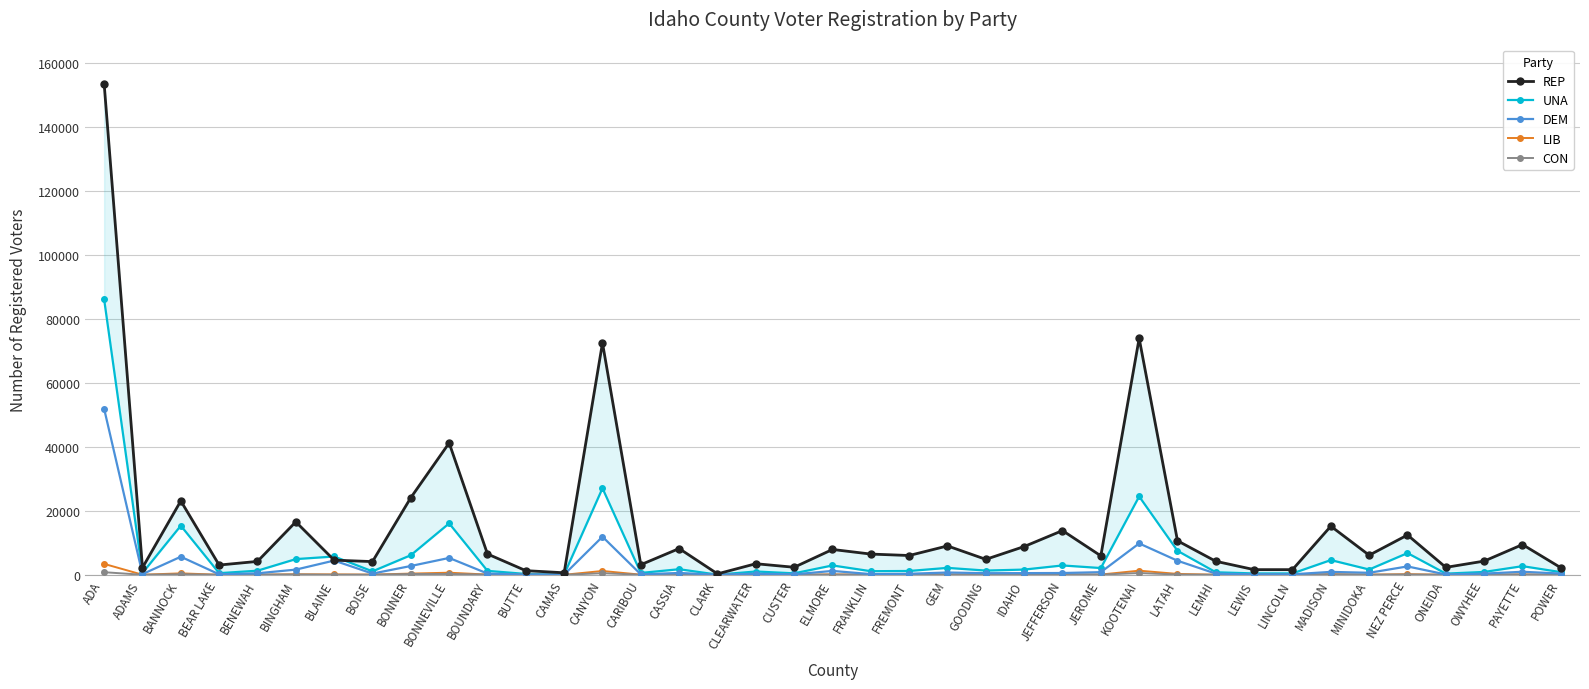

Reading right to left, transcribe all the data shown in this chart.

REP: 2207	9457	4286	2319	12449	6129	15207	1611	1612	4220	10645	73977	5928	13832	8840	4830	9032	6033	6483	7926	2354	3462	292	8214	3152	72553	631	1294	6504	41247	24130	4130	4578	16567	4188	3050	23115	2233	153646
UNA: 833	2700	893	370	6791	1654	4601	432	428	789	7503	24513	2113	2924	1633	1320	2167	1193	1125	2927	459	1030	52	1744	577	27079	113	263	1235	16089	6130	1078	5724	4910	1284	510	15363	568	86165
DEM: 388	945	372	94	2618	625	910	156	135	359	4398	9813	822	557	521	504	715	313	216	1209	140	334	20	574	135	11910	62	65	391	5276	2752	374	4454	1618	467	146	5651	212	51933
LIB: 22	122	43	24	190	56	210	9	15	34	274	1291	73	117	83	51	100	38	48	131	11	40	1	63	34	1196	6	5	70	657	378	57	126	162	35	15	449	20	3412
CON: 10	83	39	15	91	36	127	9	17	12	72	556	55	78	64	33	70	26	48	70	6	24	2	31	16	504	4	4	51	251	239	42	25	111	54	19	174	13	807